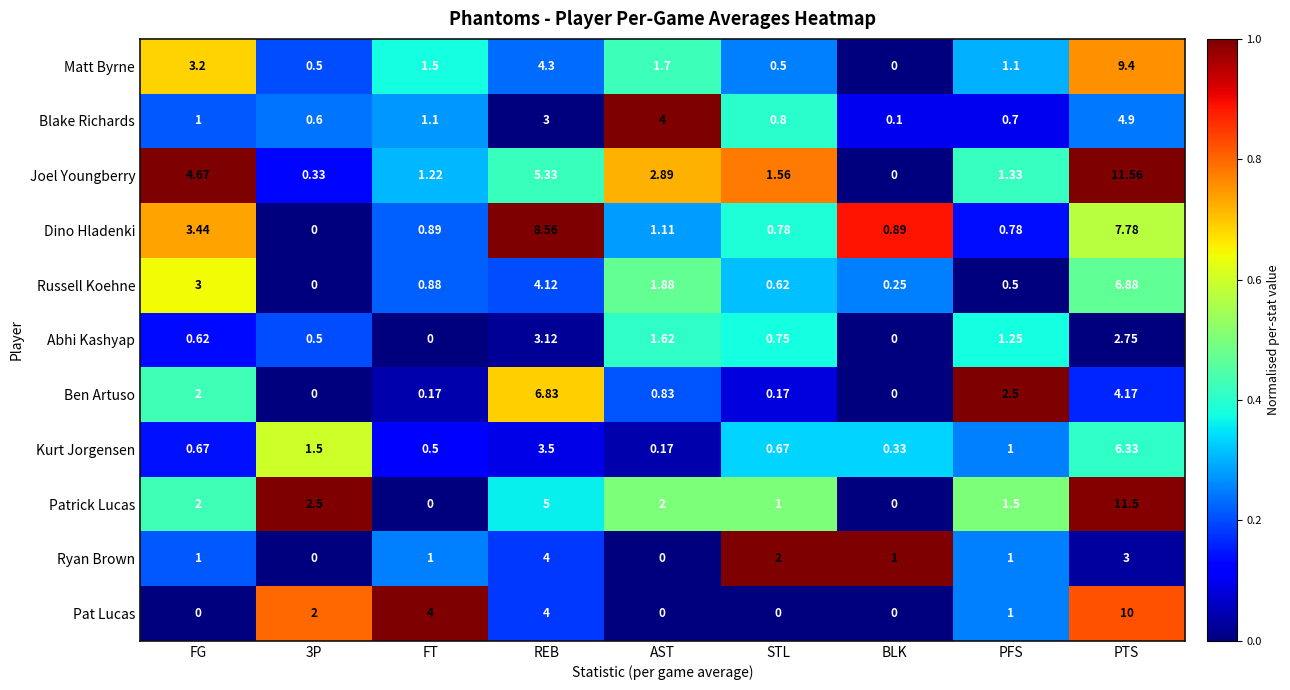

Which category has the lowest value in the Matt Byrne series?

BLK